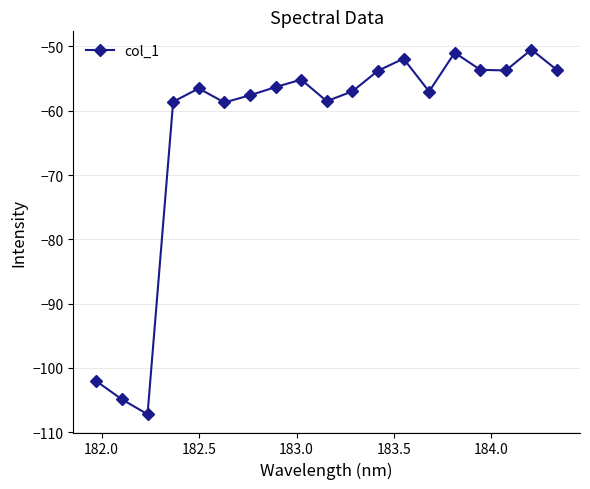

How many points are lower than both their immediate neighbors (excluding endpoints)?

5